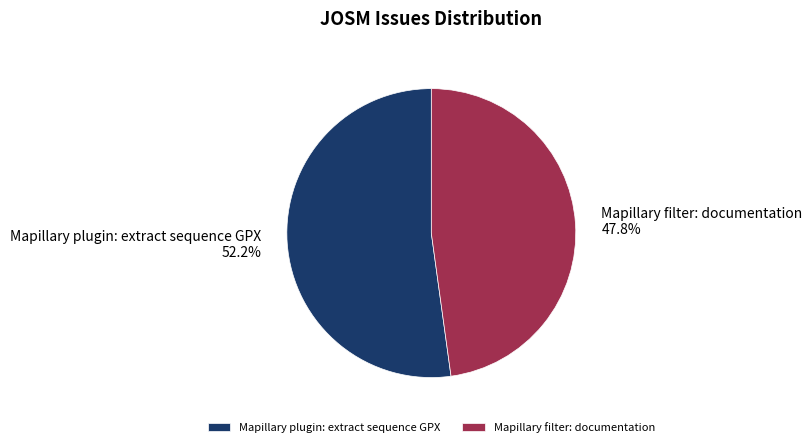

Is it true that Mapillary filter: documentation is 61% of the pie?

False